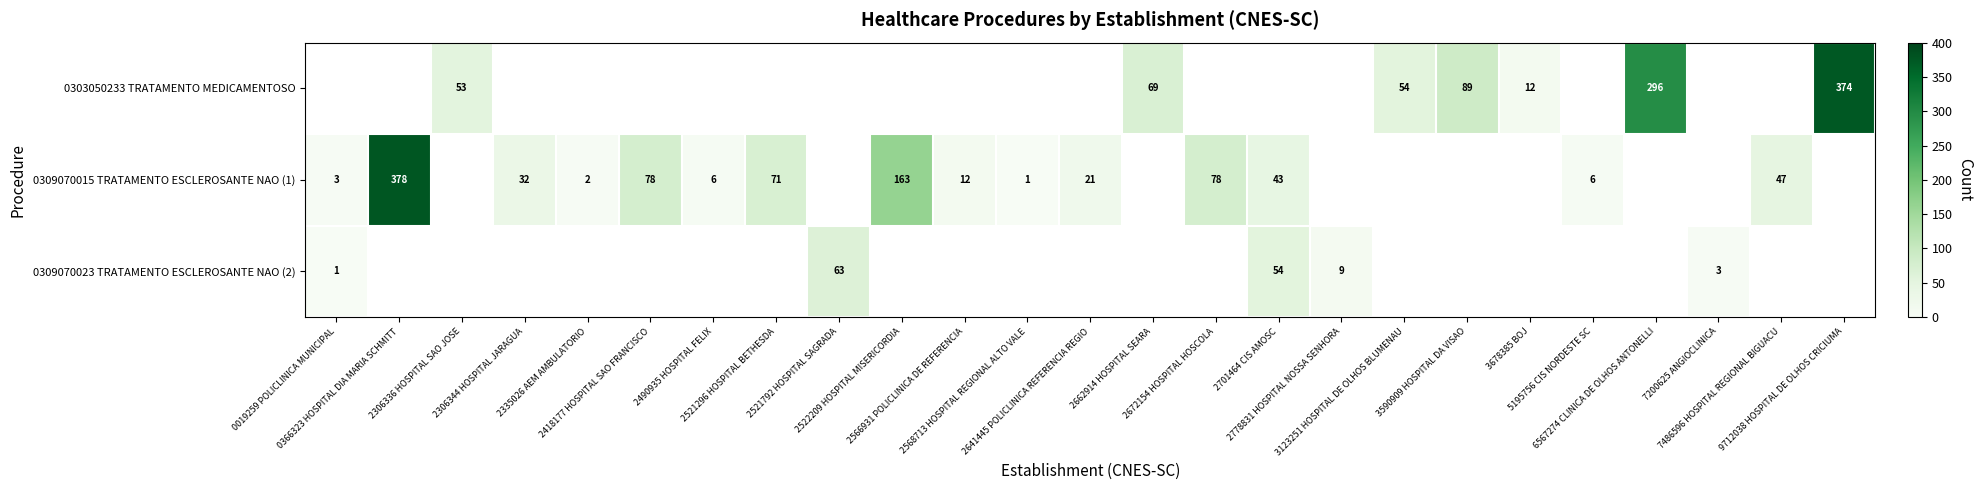

What is the total value across all series at 2522209 HOSPITAL MISERICORDIA?

163